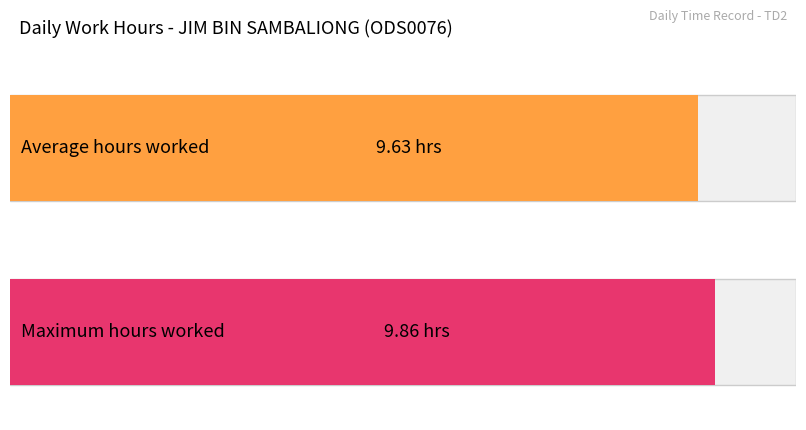

What is the average value?

9.6